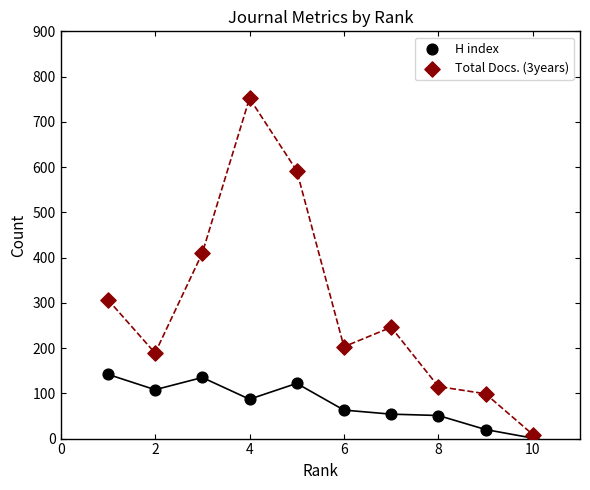

Across all series, what Y value is closest to 376?

410